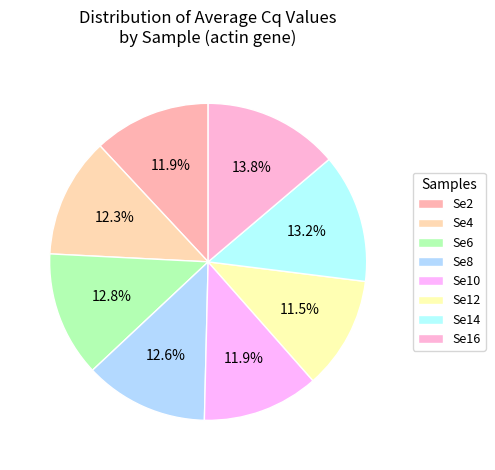

Is there any slice that represents more than half of the pie?

No